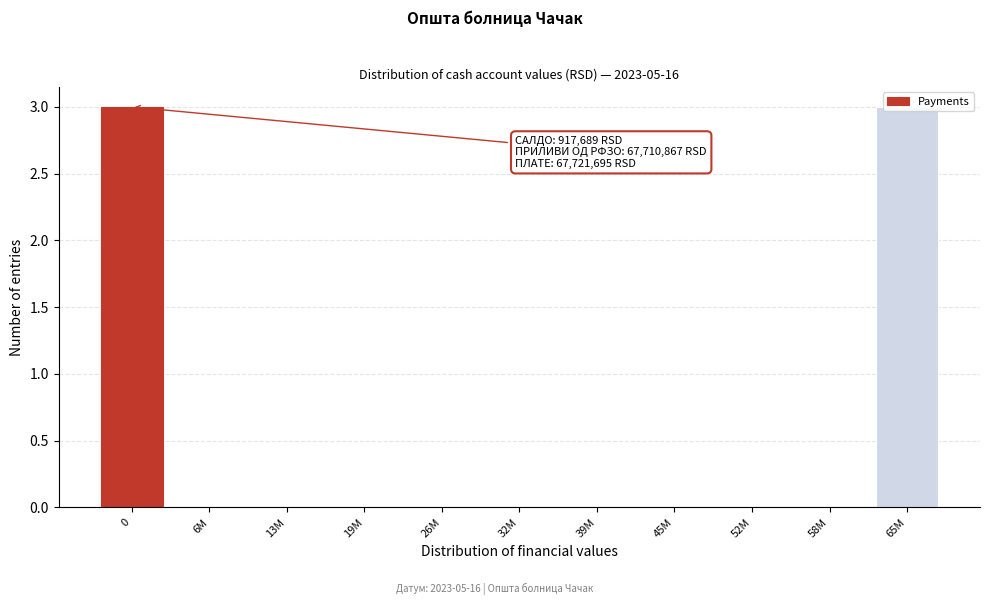

What is the maximum value shown in the chart?

3